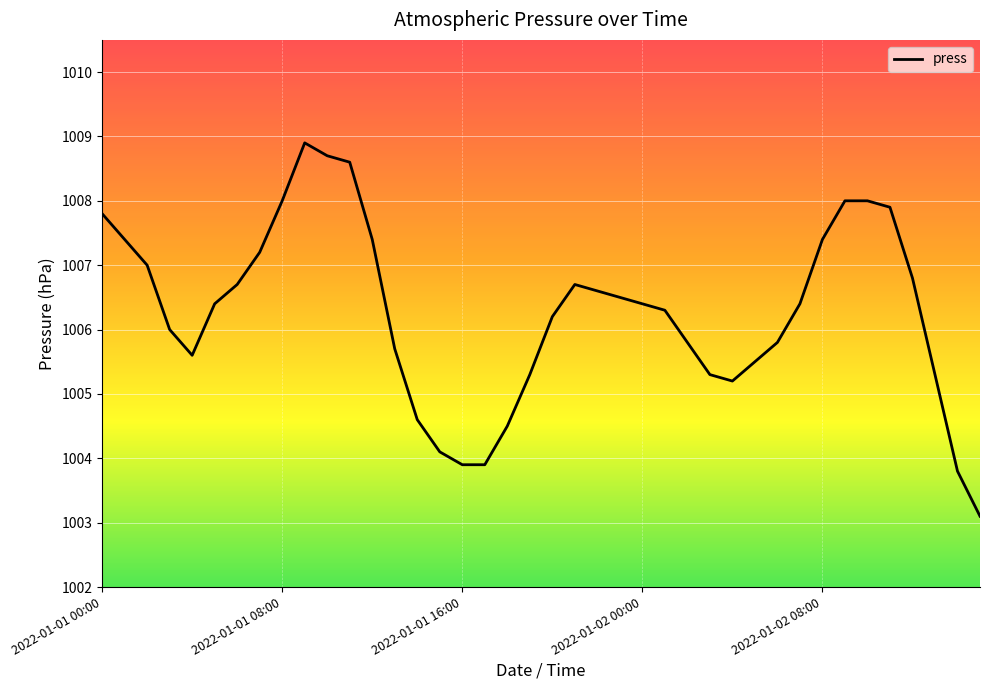

What is the difference between the maximum and minimum values?

5.8